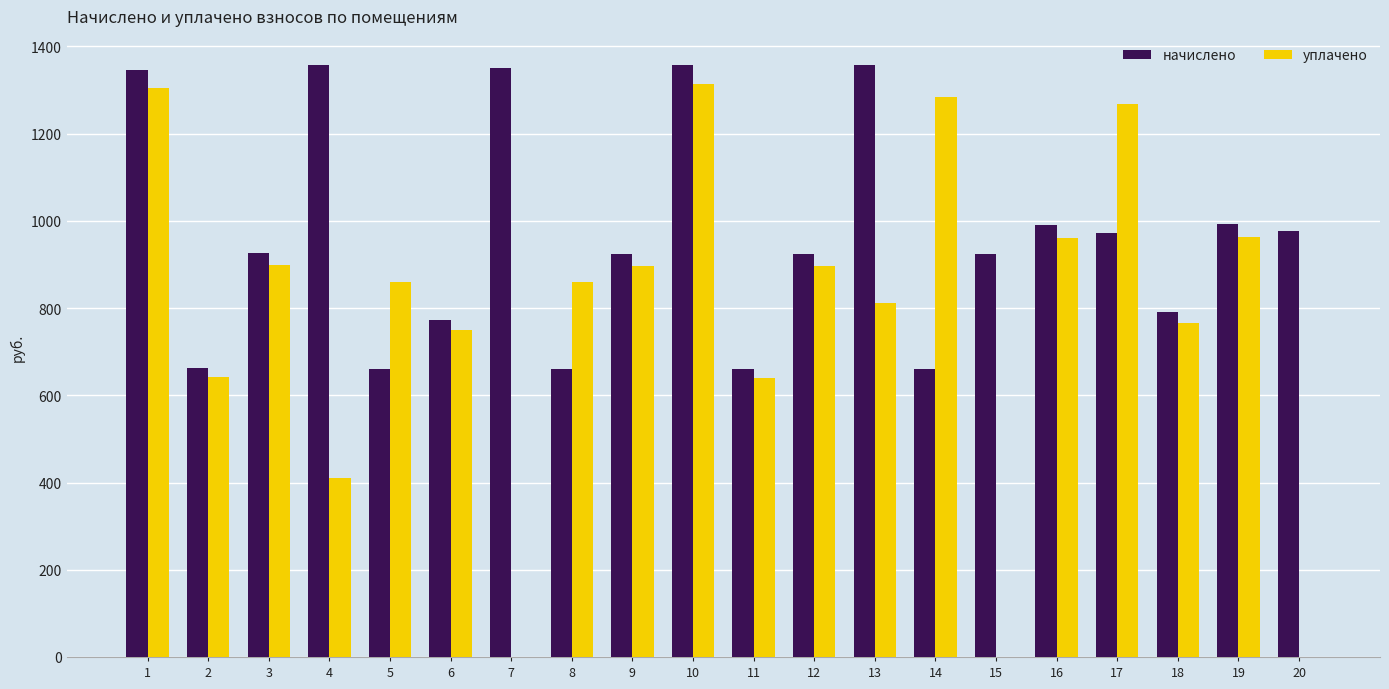

Read the начислено value at 9.

924.8